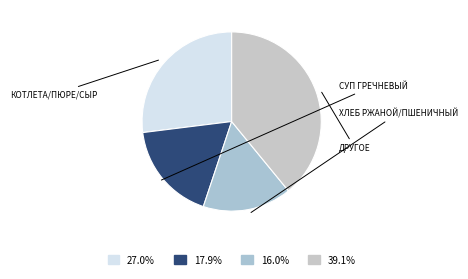

How many segments does this pie chart have?

4